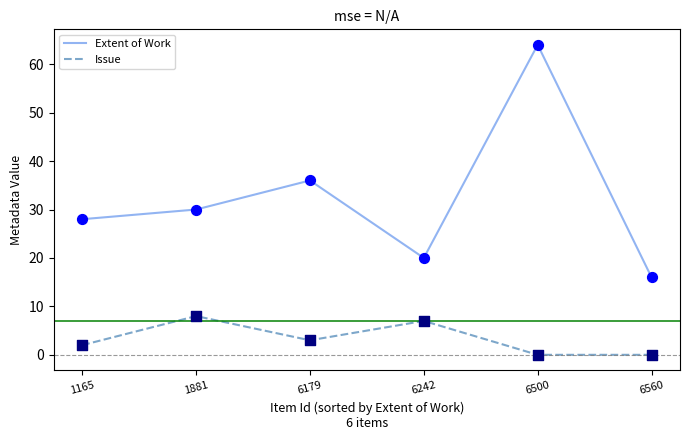

Which series has the largest total across all categories?

Extent of Work